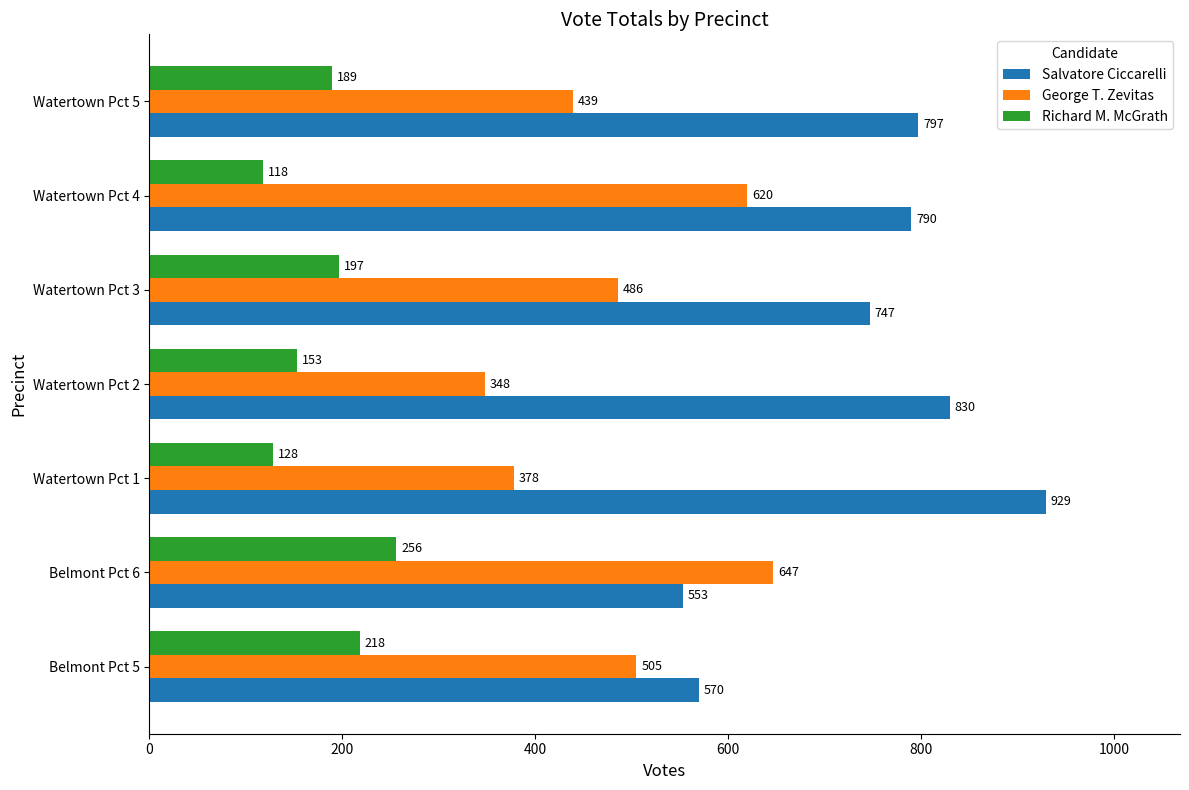

Which series has the widest spread of values?

Salvatore Ciccarelli